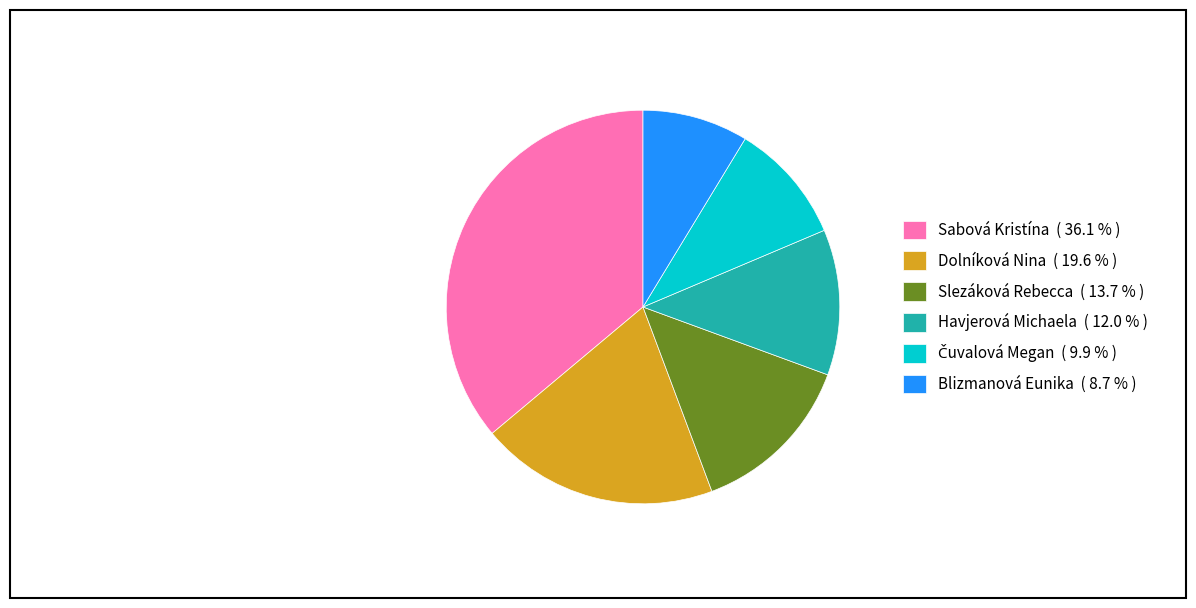

Which has a higher value, Dolníková Nina or Sabová Kristína?

Sabová Kristína